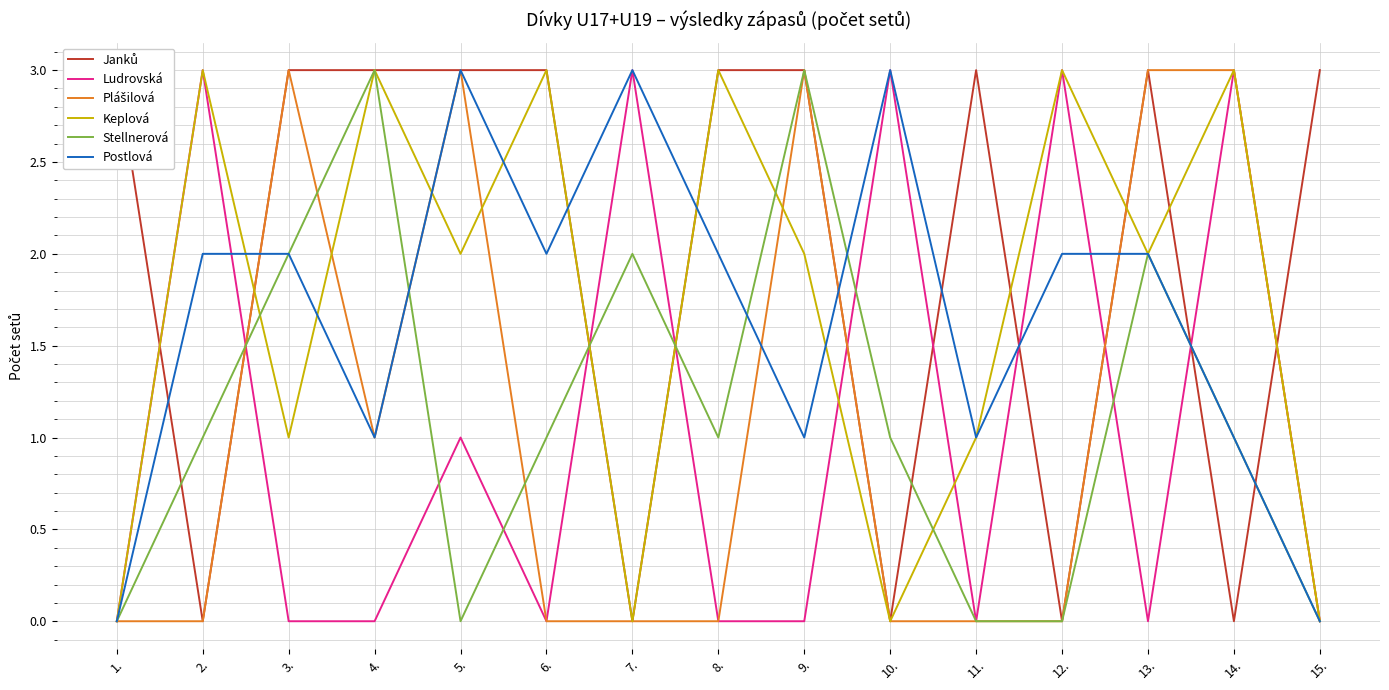

What is the sum of all Postlová values?

25